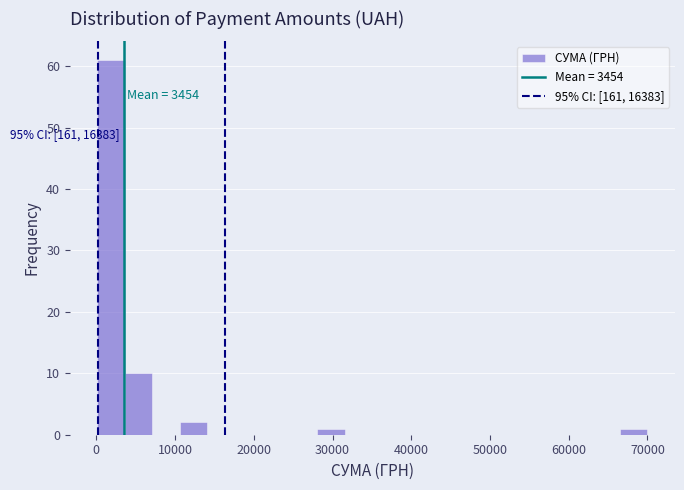

Read against the x-axis, roughly where is the centre of the tallest bar?

2000